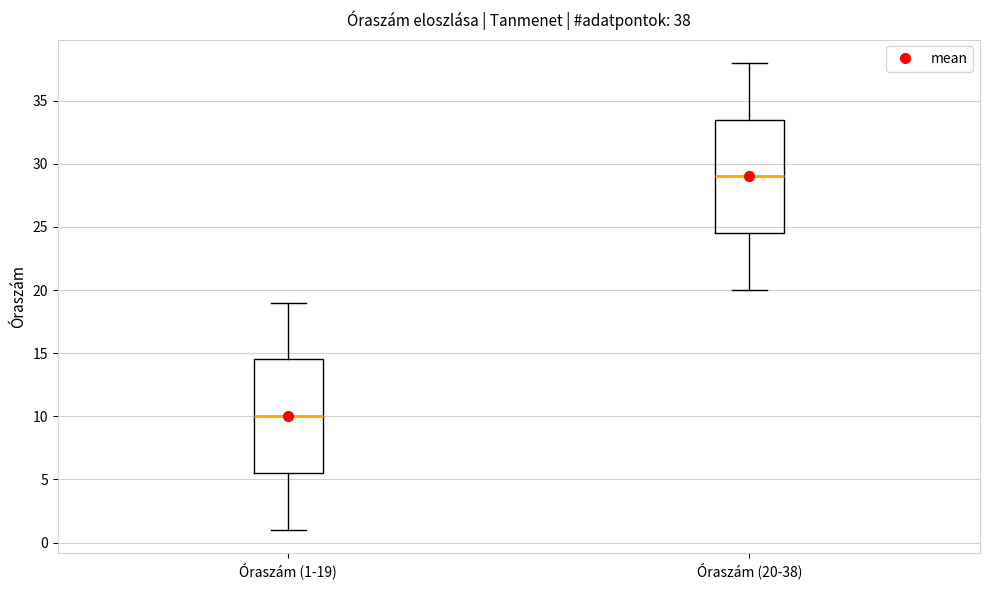

Which box's median line is the lowest?

Óraszám (1-19)